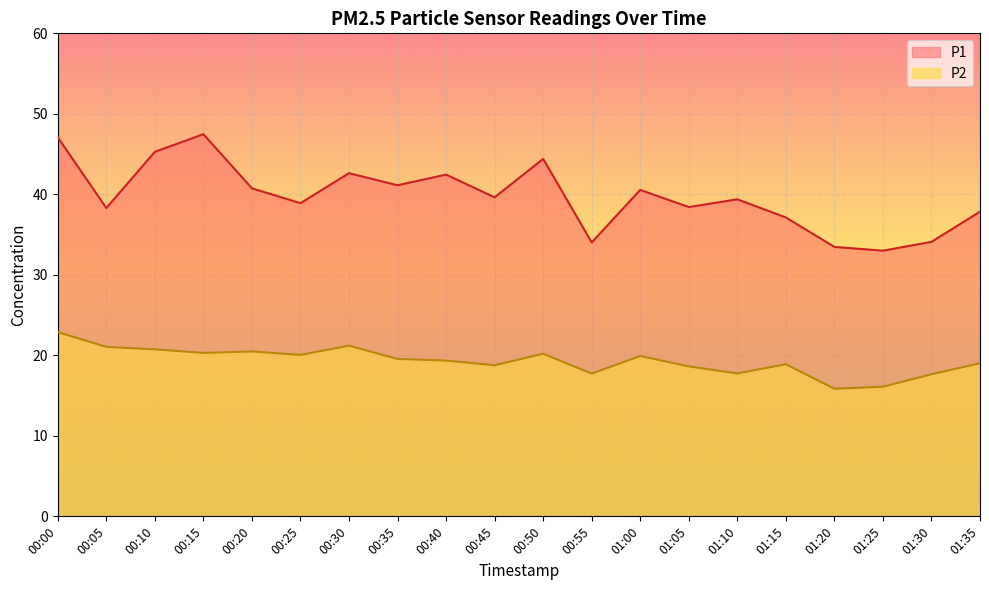

Which has a higher value, 01:10 or 01:30?

01:10